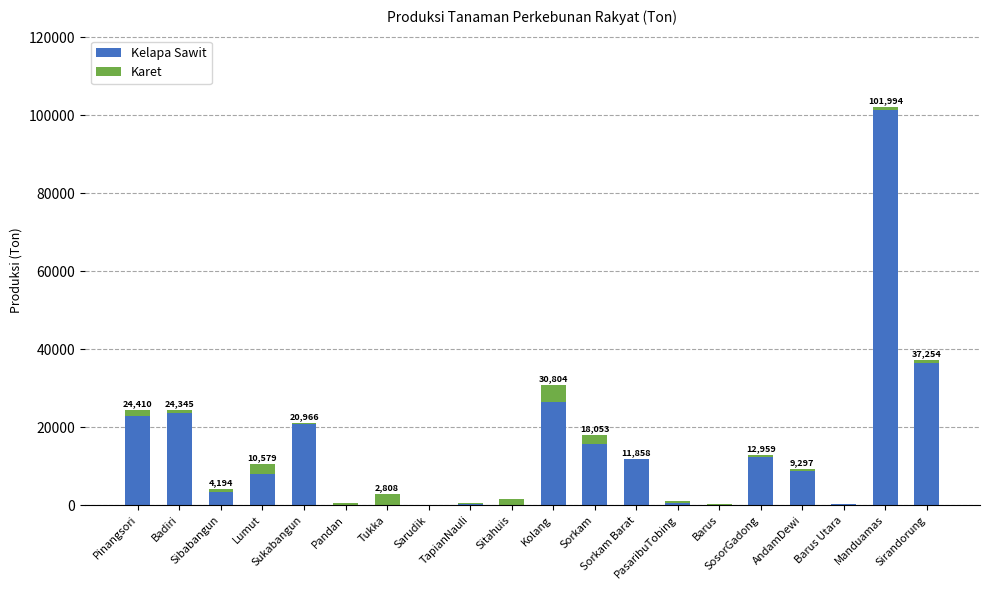

How many values in the Kelapa Sawit series exceed 8840?

10